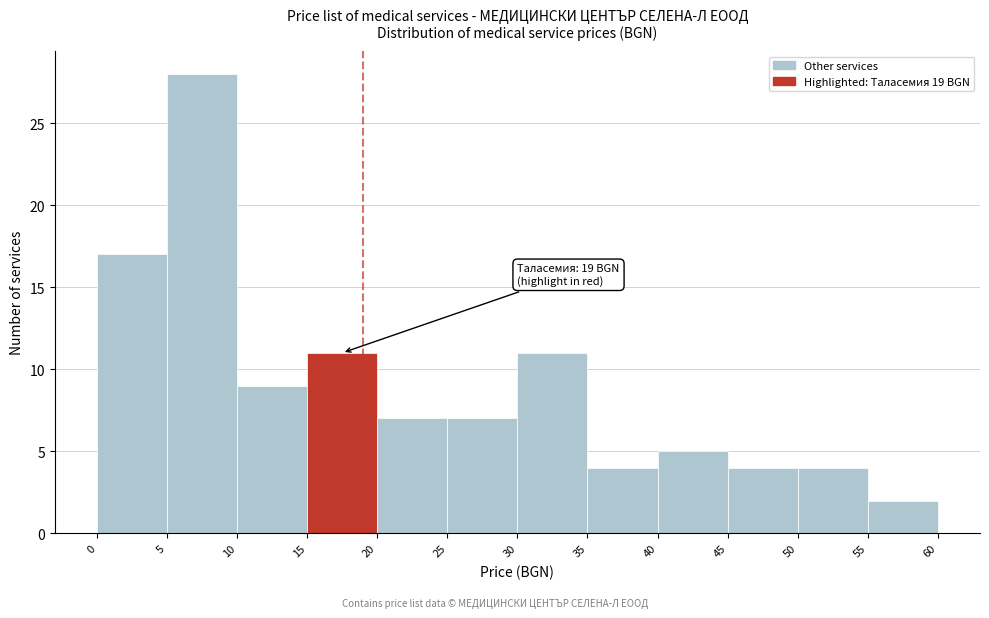

Over which range of the x-axis is the bar tallest?

5 to 10